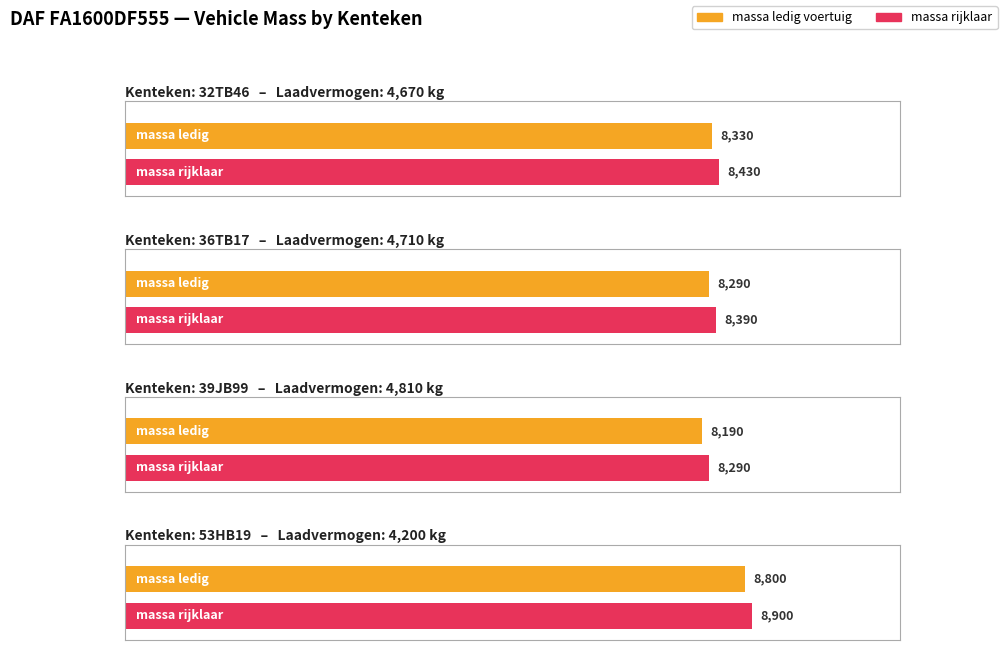

What position from the left is 32TB46?

1